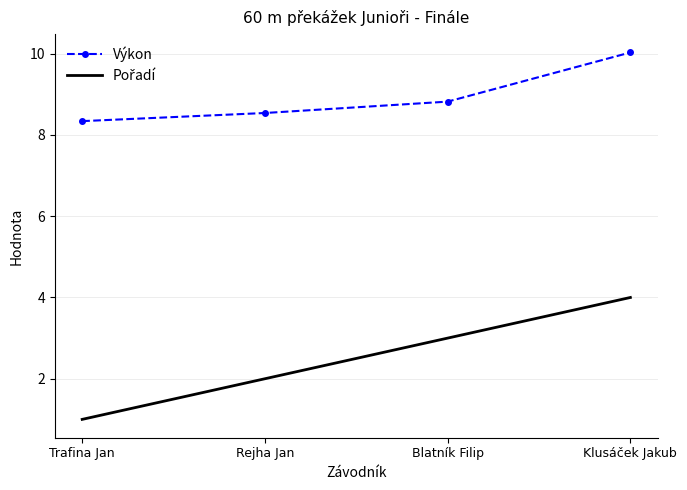

Count the number of data series in this chart.

2